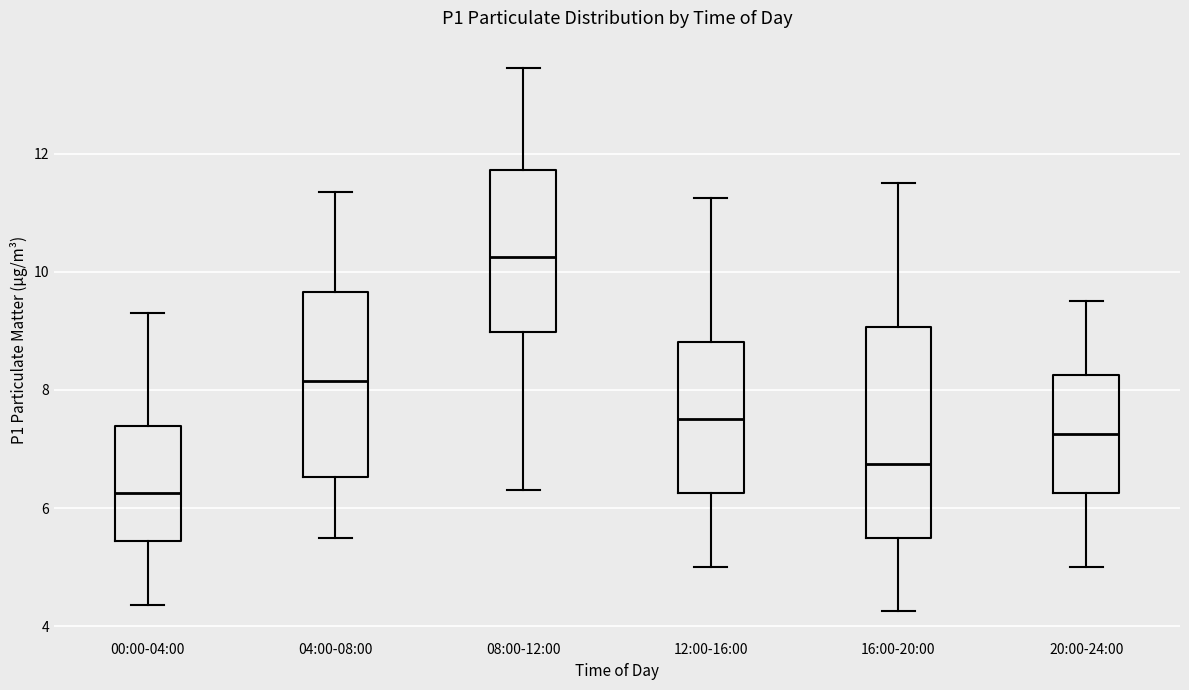

Reading left to right, read every box against the y-axis: the position of its median line, the range the box covers, and the ends of its whiskers. The values are not printed on the chart, so give them approximately, as read against the axis.

00:00-04:00: median 6.2, box 5.4 to 7.4, whiskers 4.4 to 9.4
04:00-08:00: median 8.2, box 6.6 to 9.6, whiskers 5.6 to 11.4
08:00-12:00: median 10.2, box 9.0 to 11.8, whiskers 6.4 to 13.4
12:00-16:00: median 7.6, box 6.2 to 8.8, whiskers 5.0 to 11.2
16:00-20:00: median 6.8, box 5.6 to 9.0, whiskers 4.2 to 11.6
20:00-24:00: median 7.2, box 6.2 to 8.2, whiskers 5.0 to 9.6